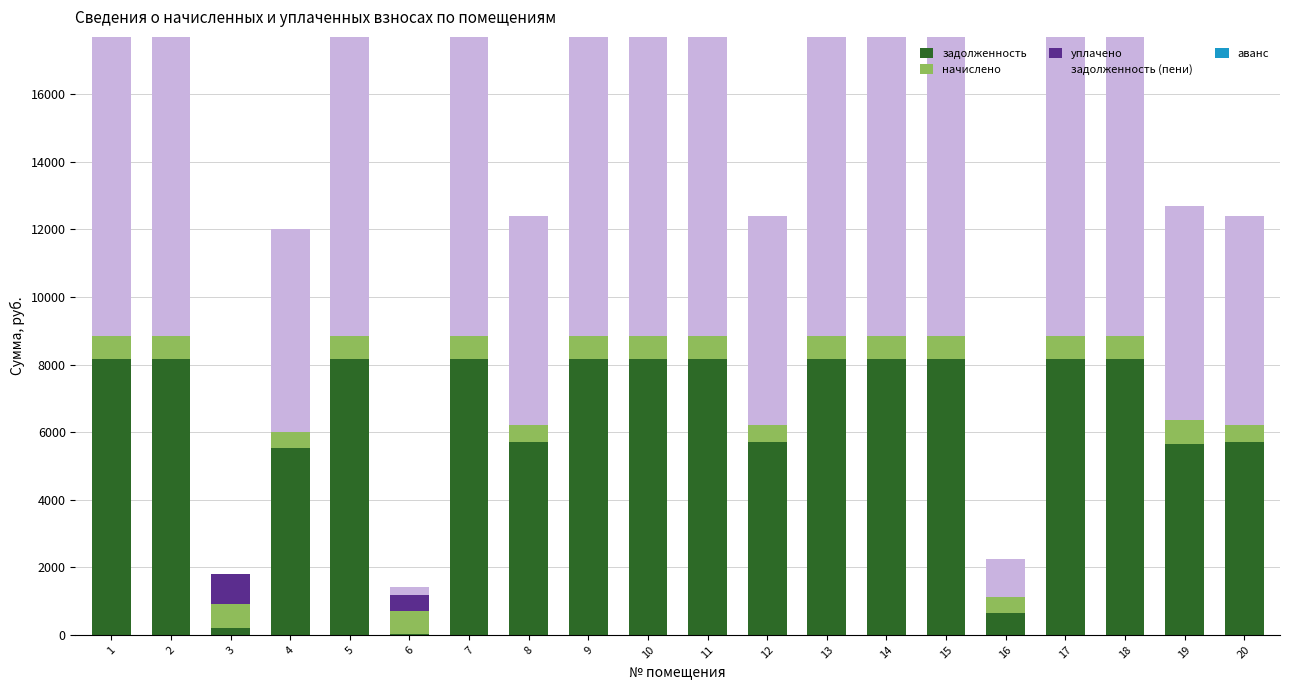

Where is задолженность nearest to the value 4090?

4